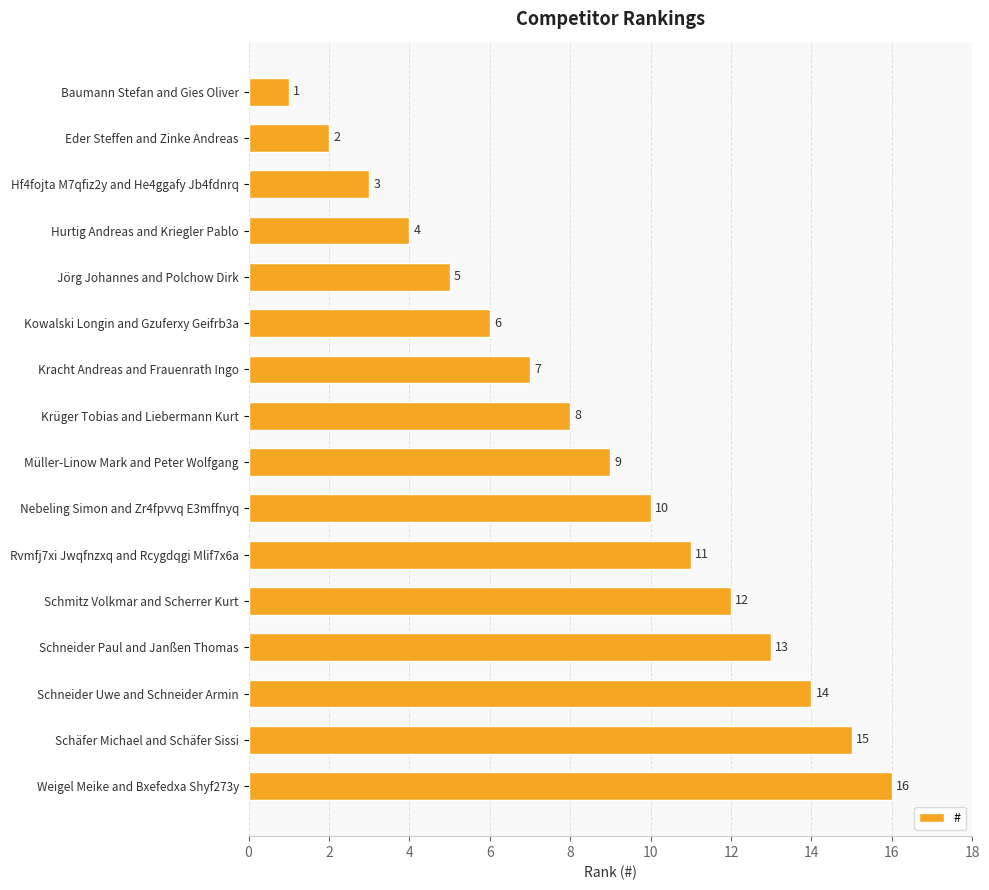

What is the value of the 3rd bar from the top?

3